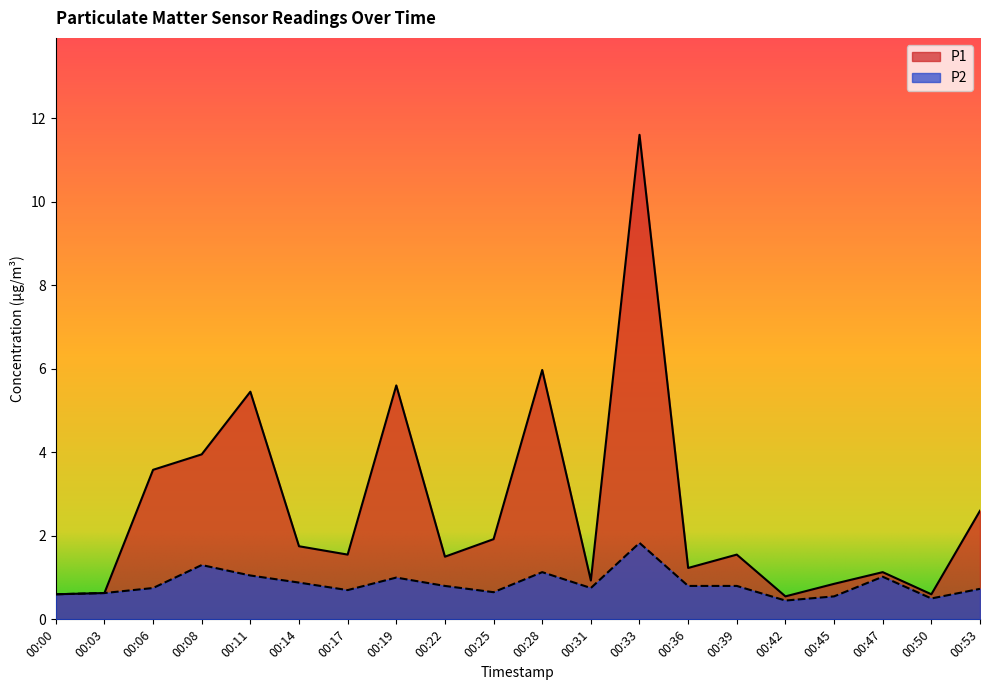

Is it true that P1 equals 5.6 at 00:19?

True